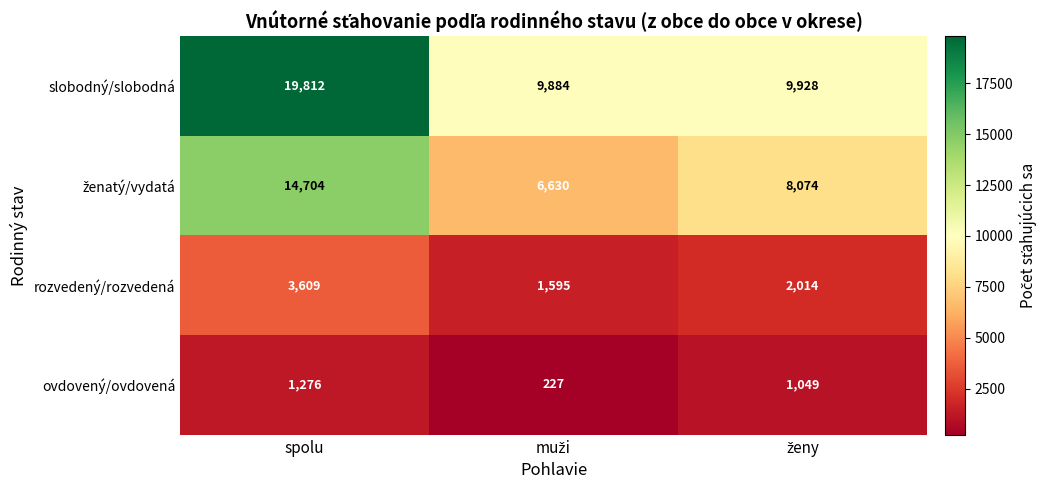

How many categories are shown in the chart?

3